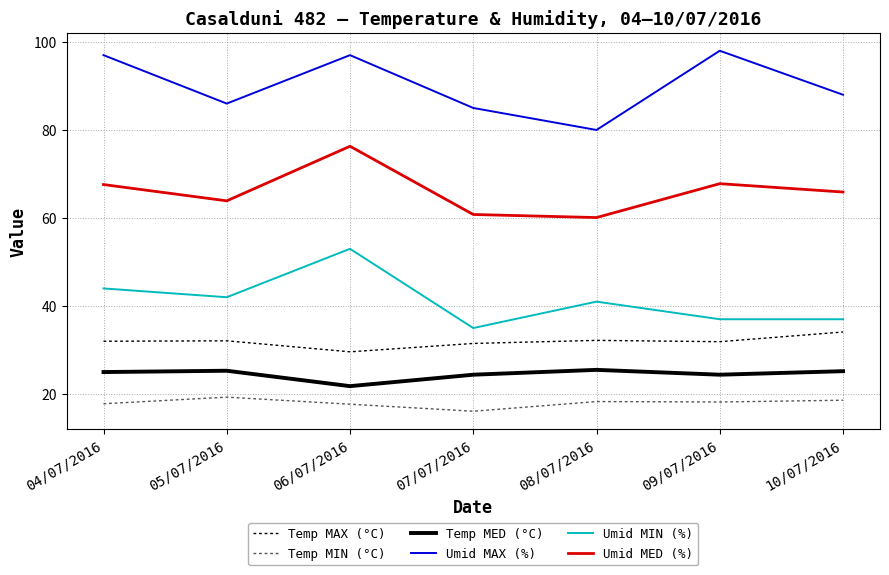

True or false: Temp MAX (°C) has a value of 51.5 at 09/07/2016.

False